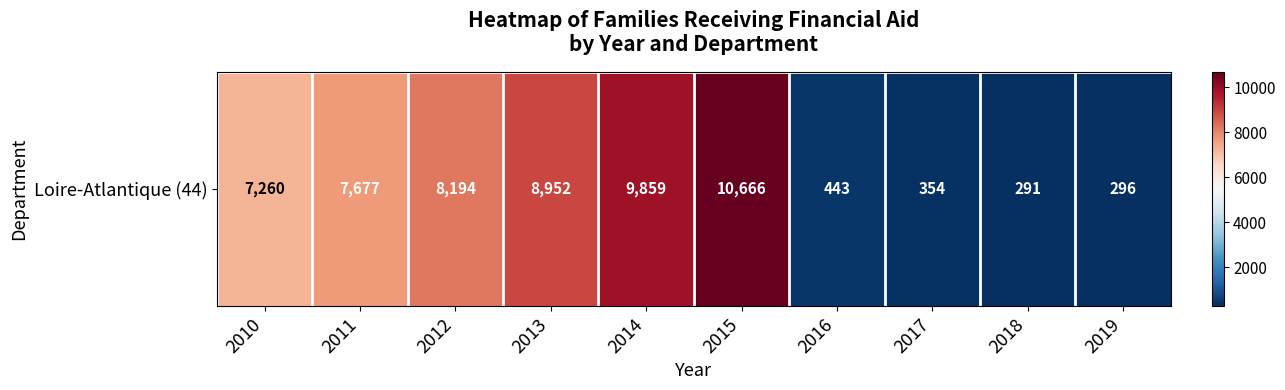

How many categories are shown in the chart?

10